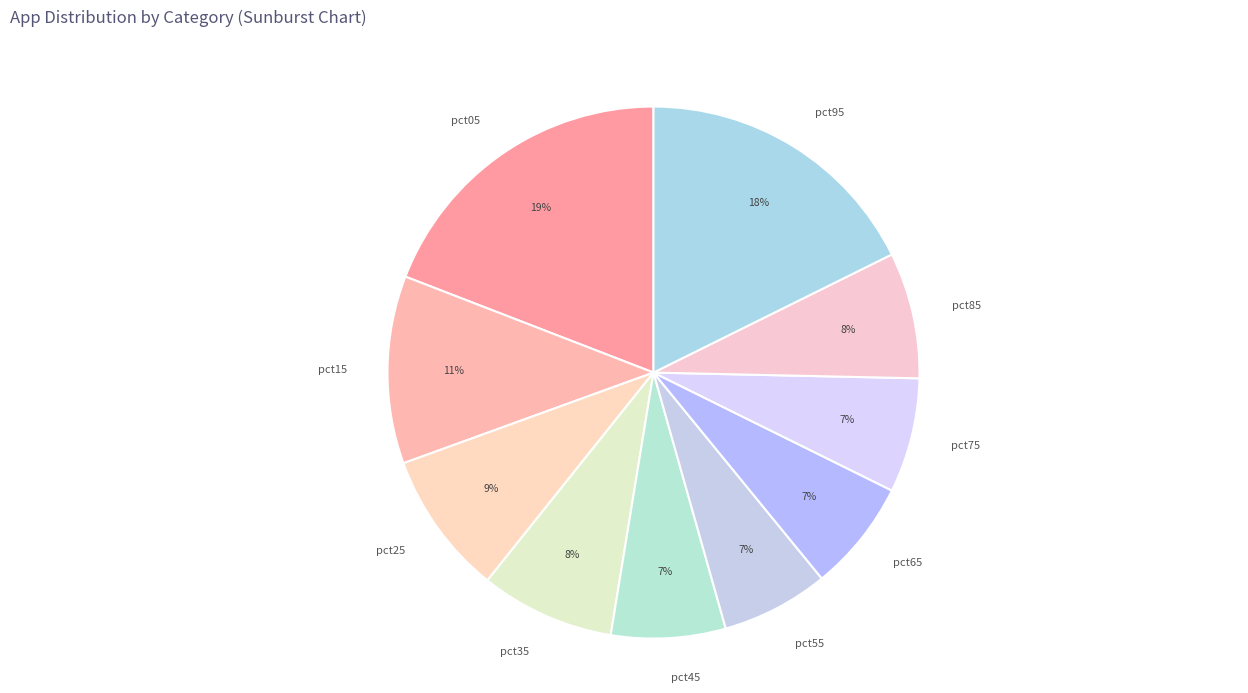

To the nearest percent, what is the average slice percentage?

10%